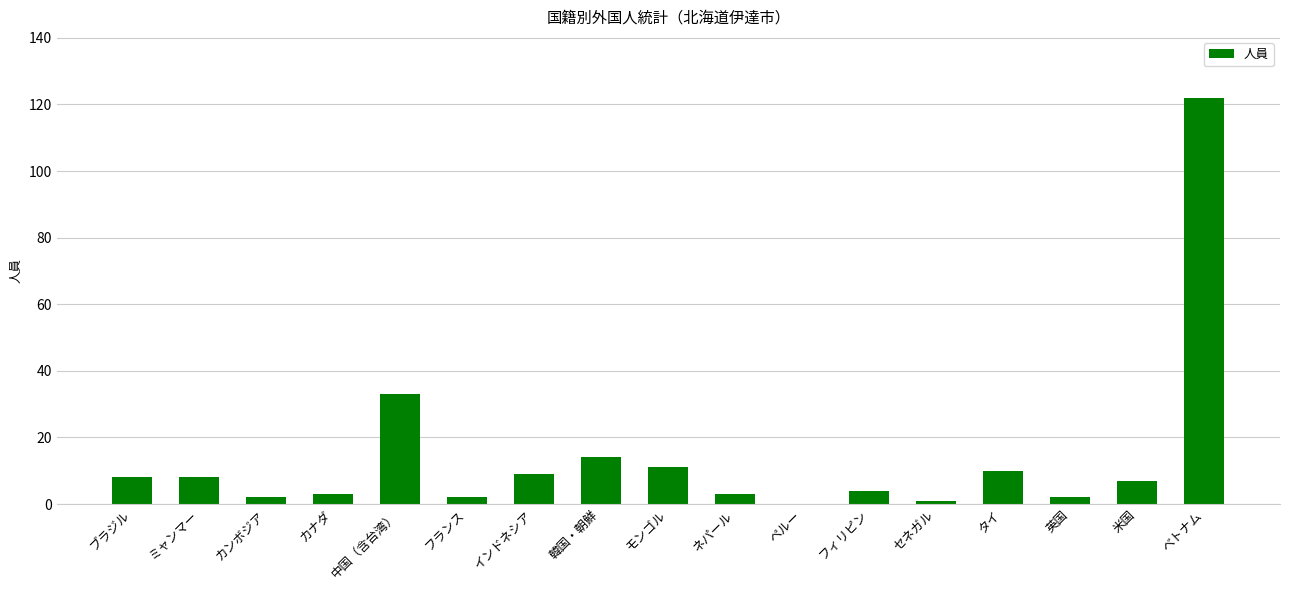

How many values are above zero?

16